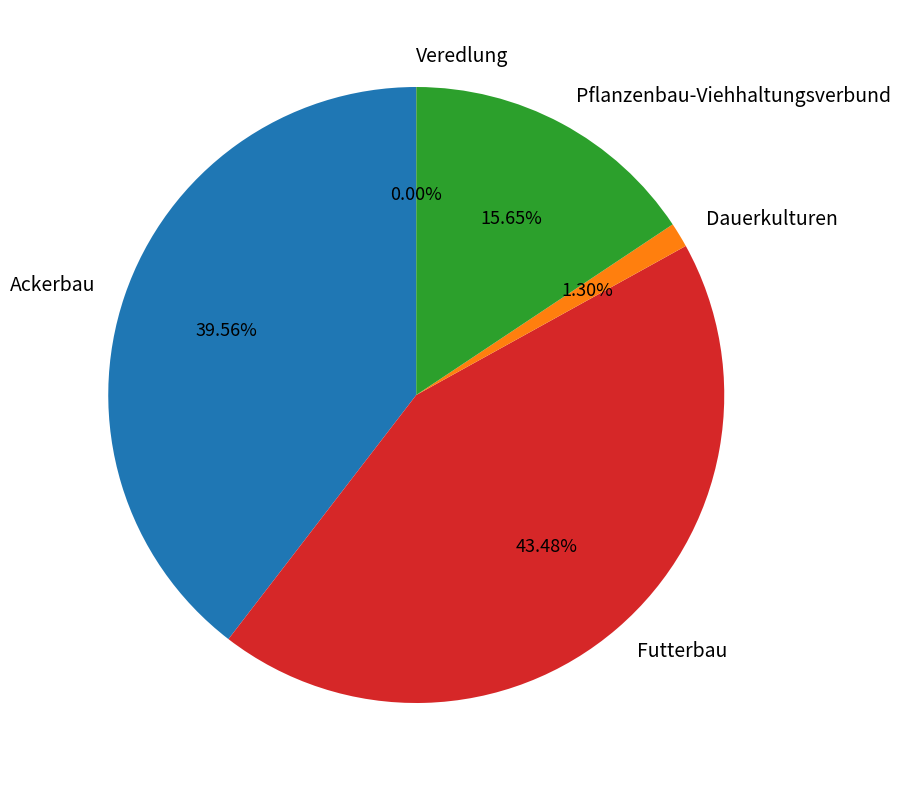

Approximately how many times larger is the value at Ackerbau compared to Futterbau?

0.9